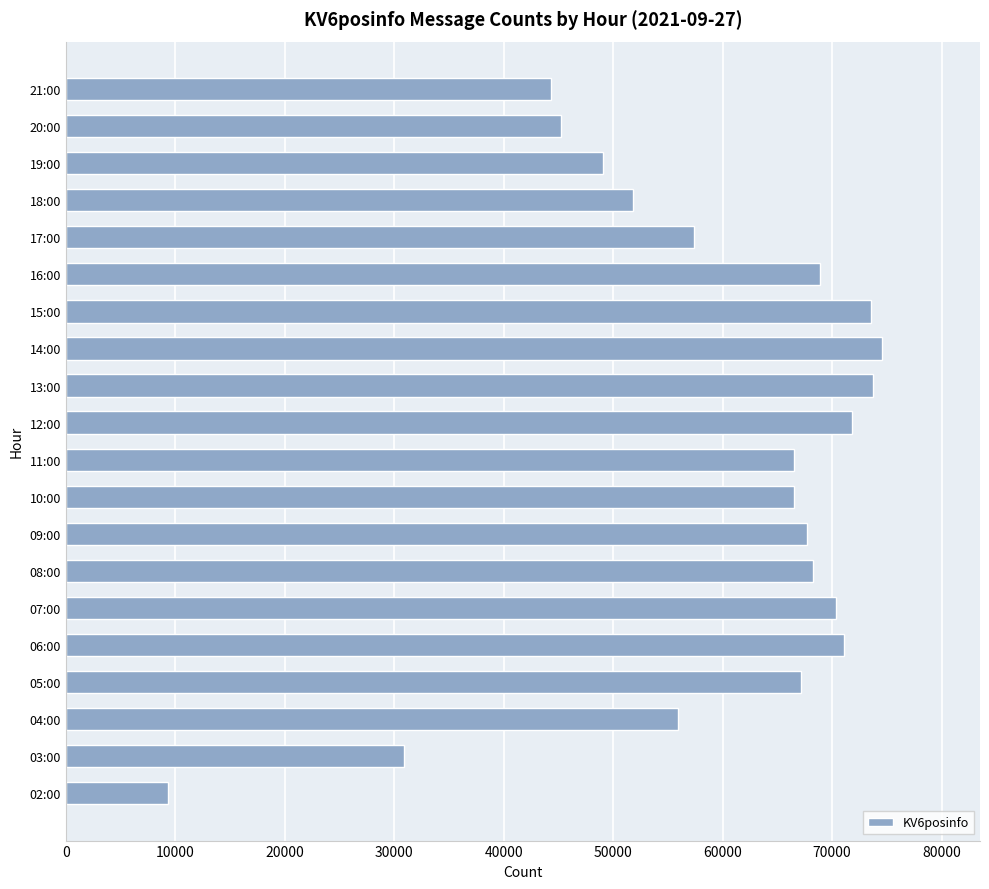

Is it true that the value at 16:00 is 111446?

False